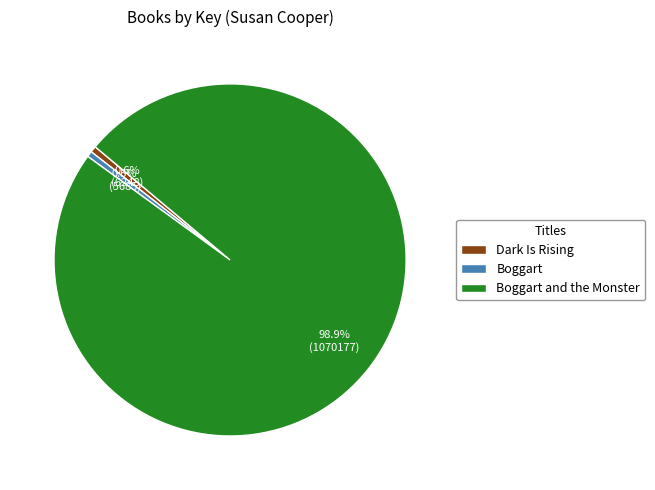

Is Boggart the majority of the pie?

No